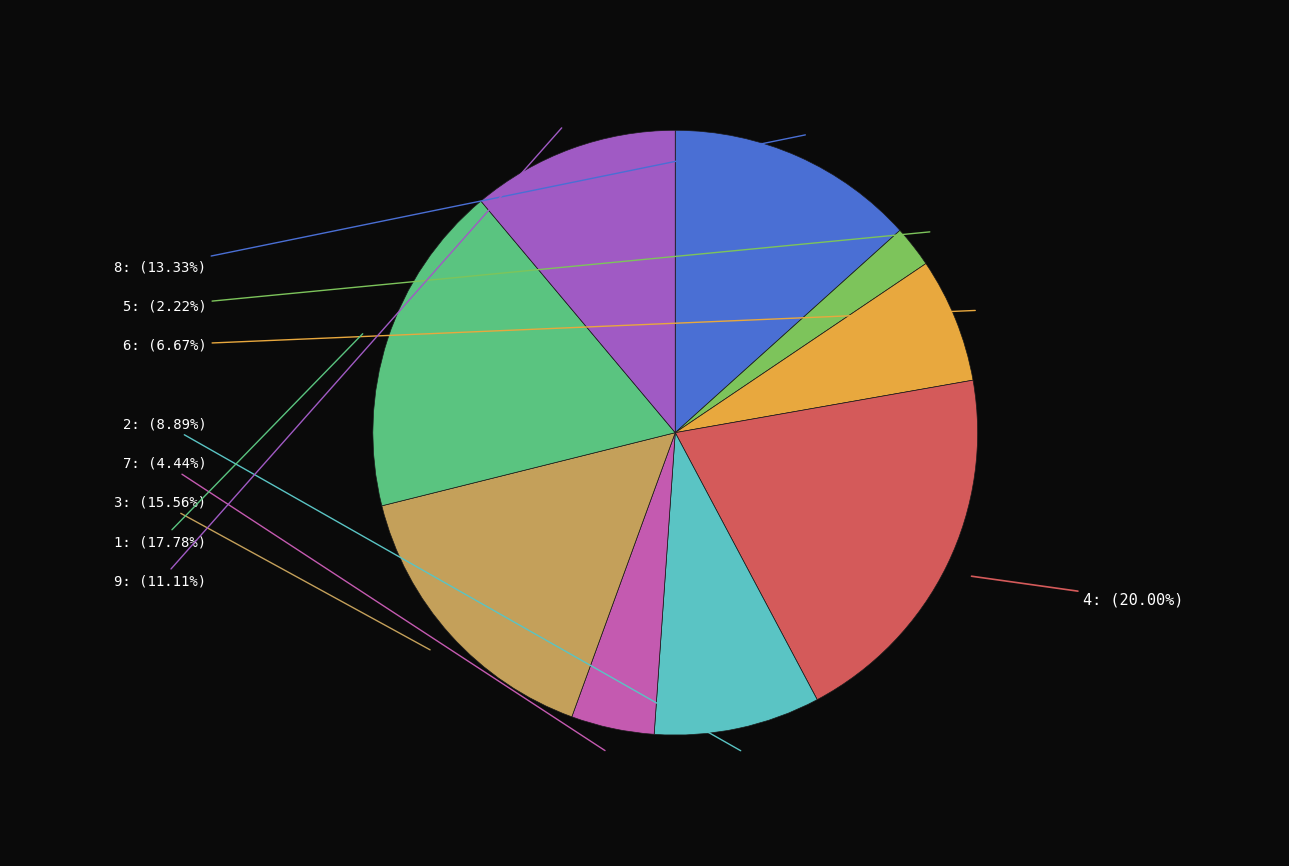

Does any single category account for the majority?

No